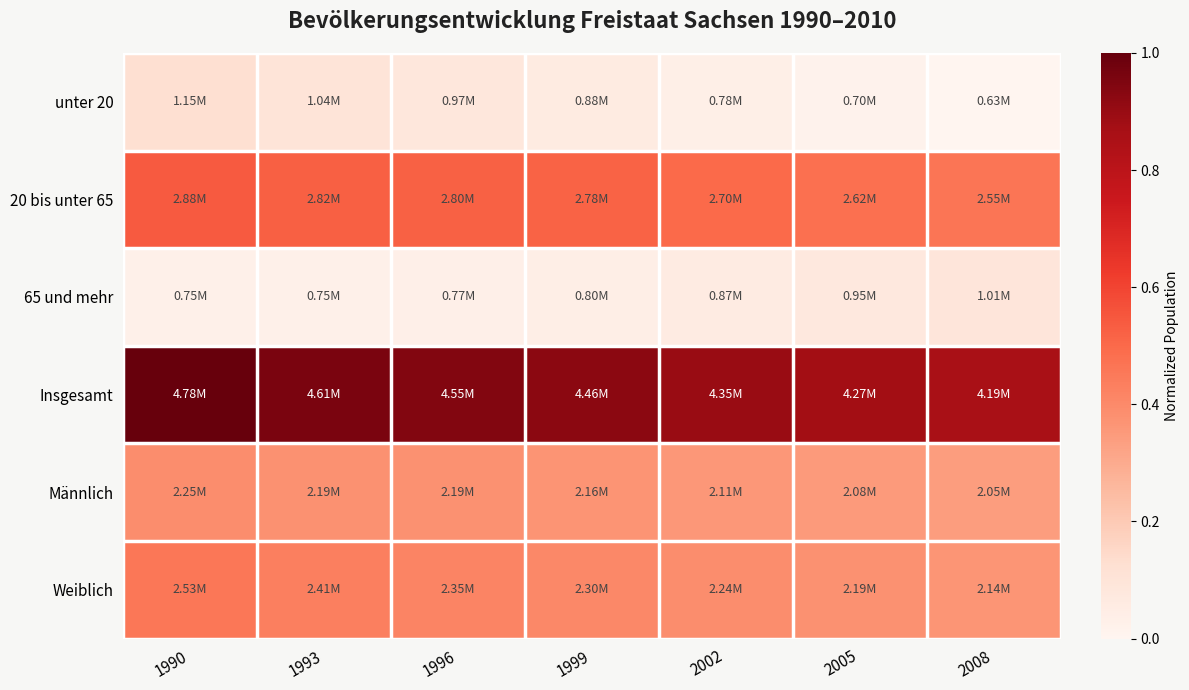

Which series changed the most between 1990 and 1999?

Insgesamt